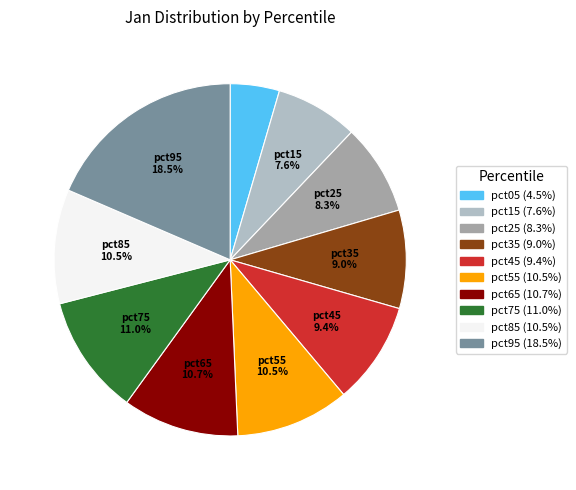

Is there any slice that represents more than half of the pie?

No